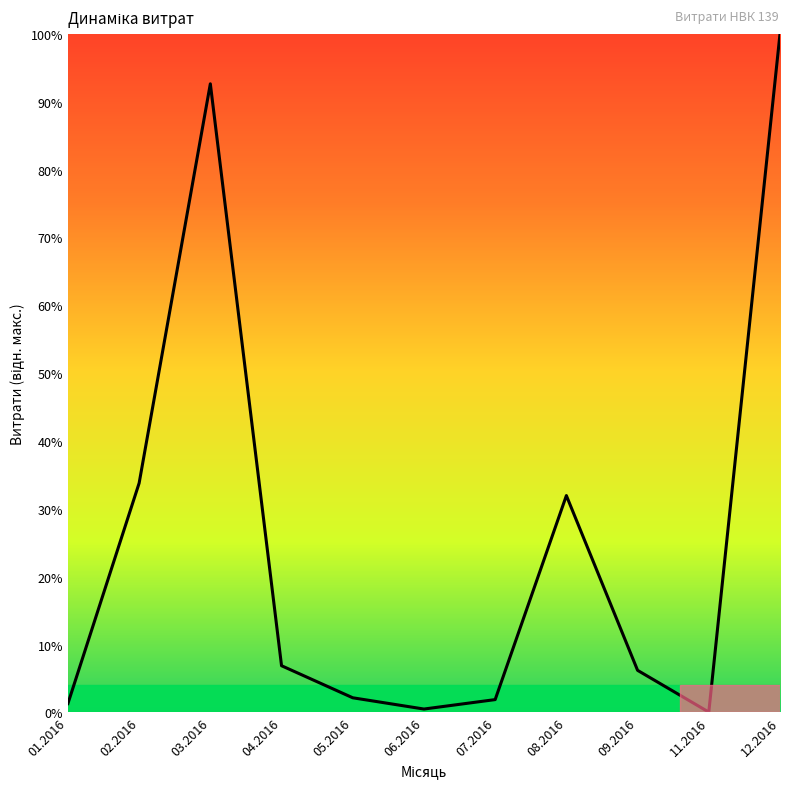

What is the difference between the maximum and minimum values?

100.0